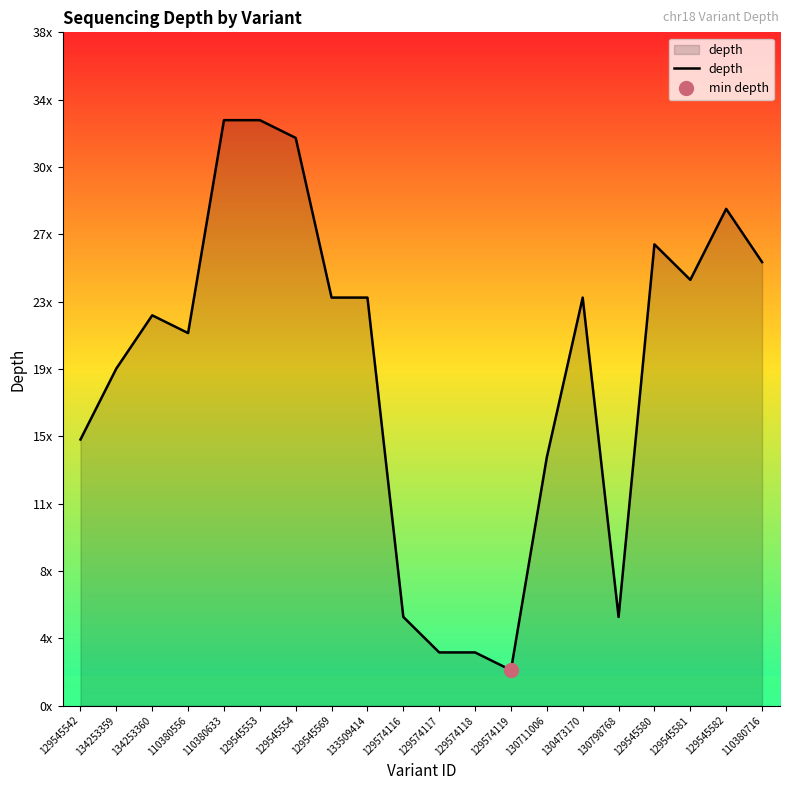

What is the label of the 16th point from the right?

110380633